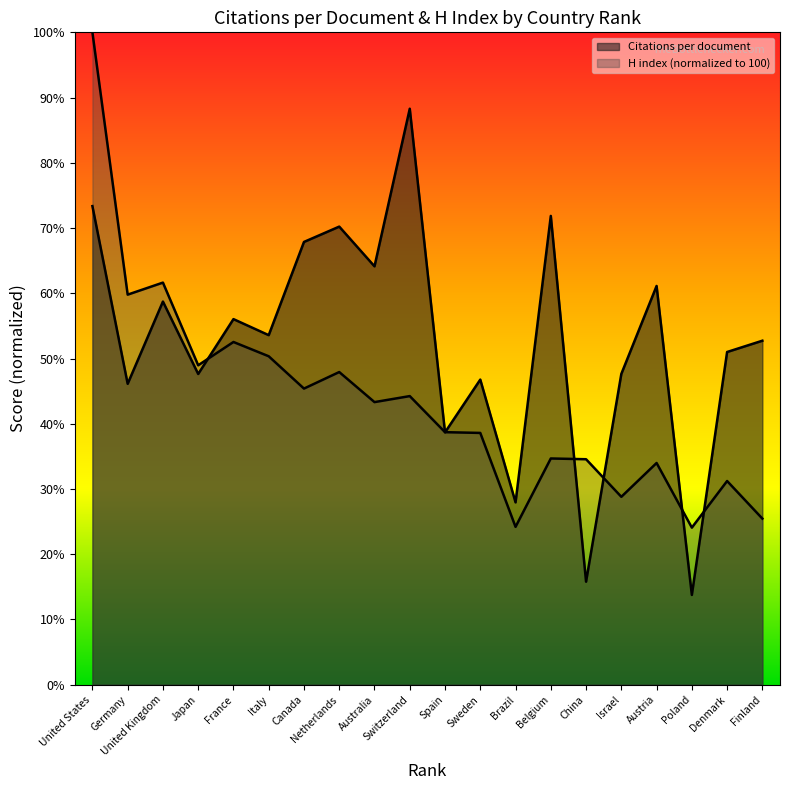

The H index series shows 7.6 at Poland. True or false?

False